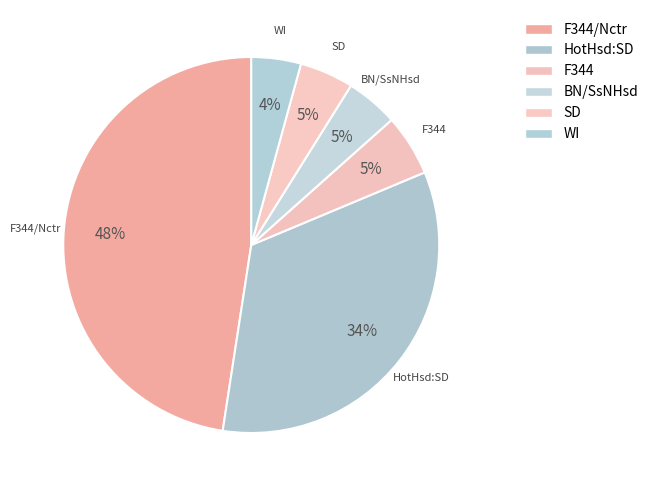

Which category has the biggest portion of the pie?

F344/Nctr